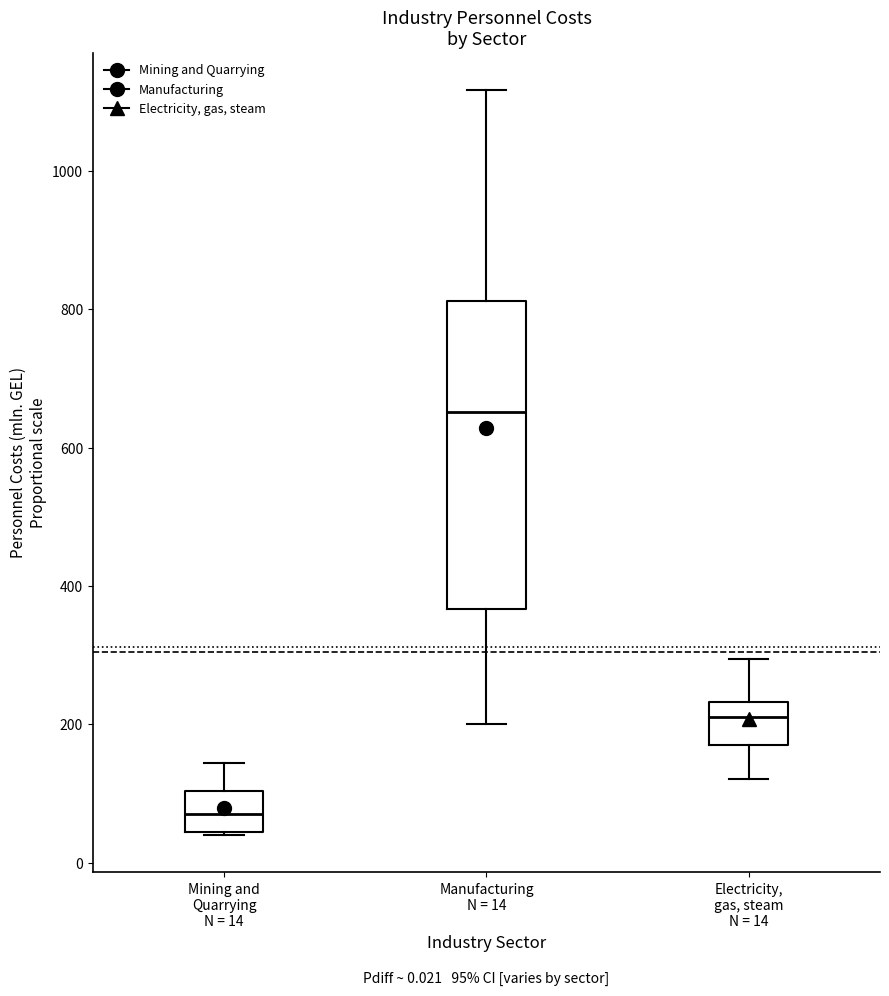

Comparing the boxes themselves (not the whiskers), which one is the tallest?

Manufacturing N = 14